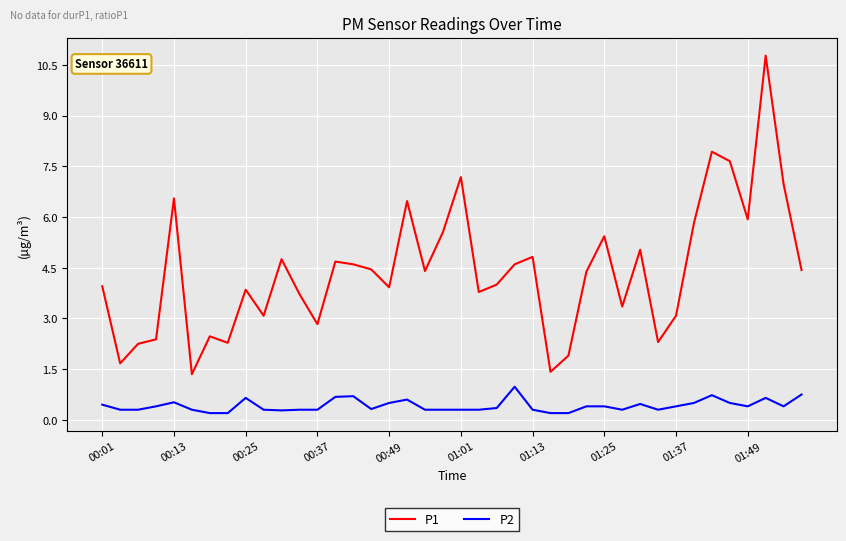

What is the maximum value shown in the chart?

10.8